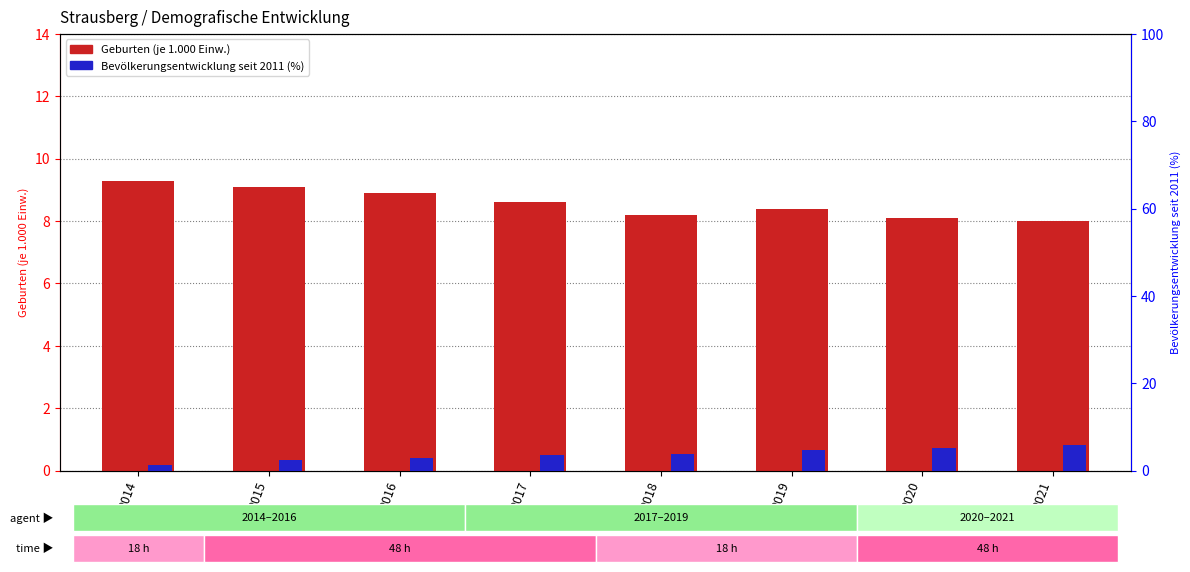

Between 2015 and 2021, which series saw the biggest shift?

Bevölkerungsentwicklung seit 2011 (%)